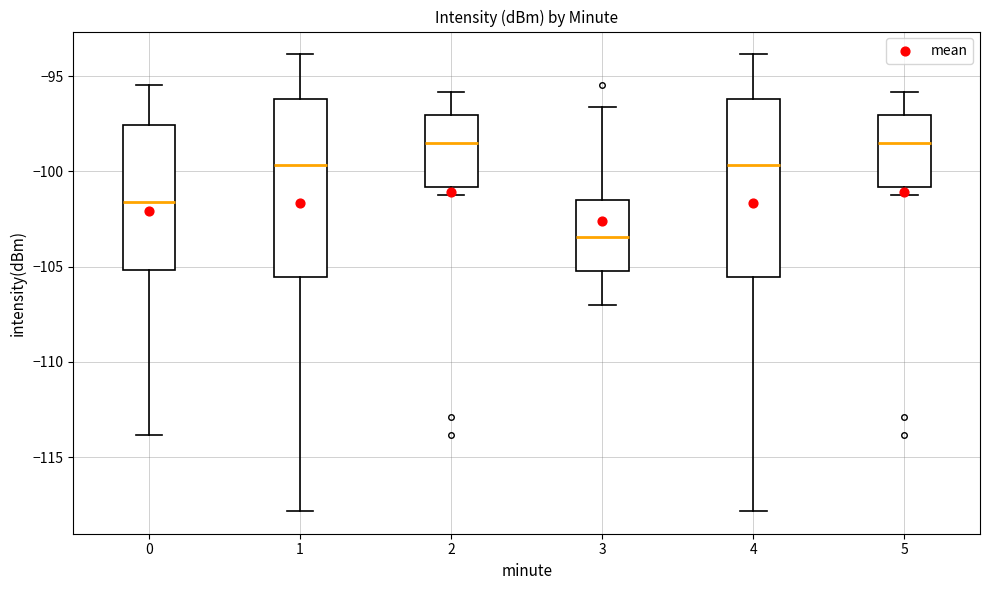

Where does the median line of the box at x = 0 sit on the y-axis? The values are not printed on the chart, so give them approximately, as read against the axis.

-101.5